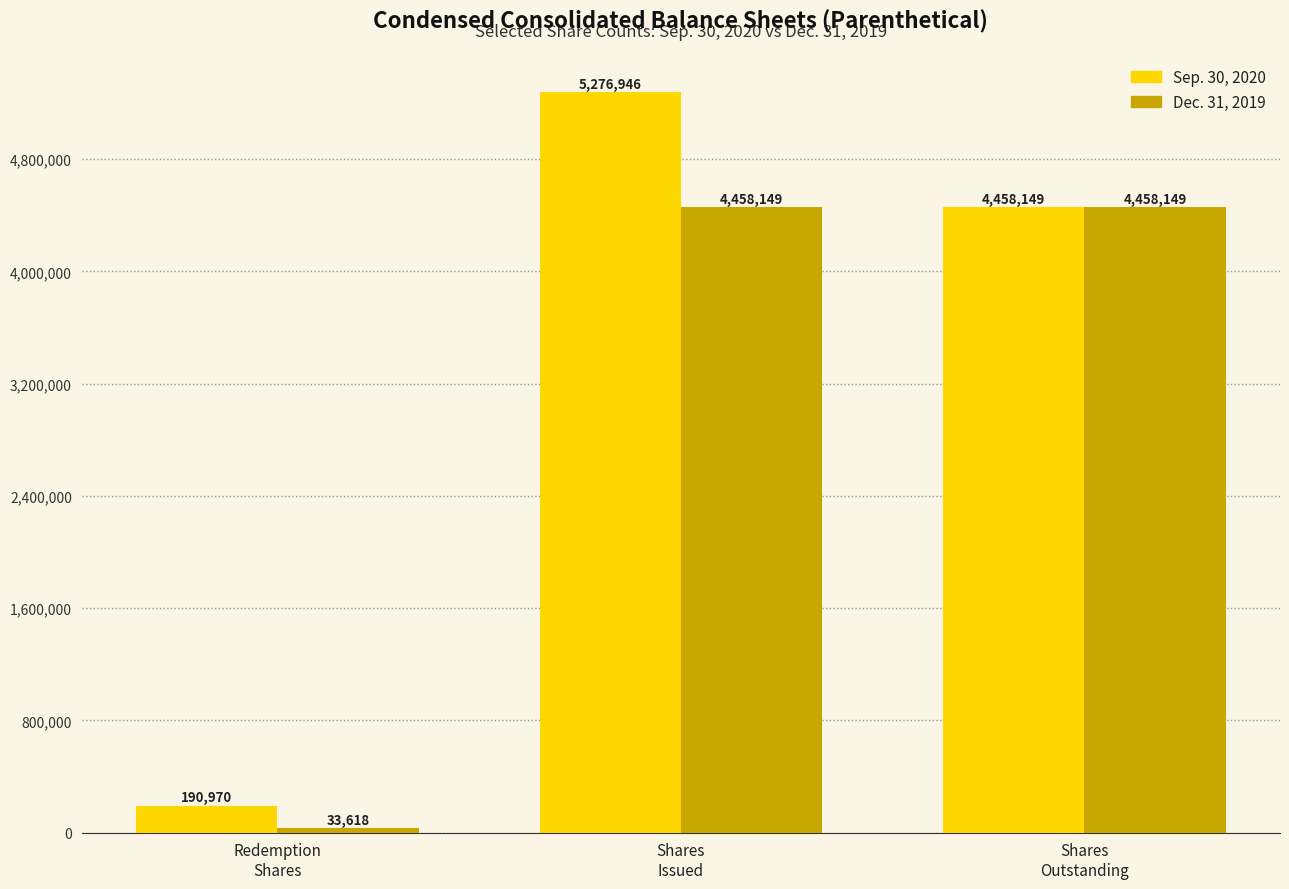

The value of Dec. 31, 2019 at Shares
Outstanding is 4458149. True or false?

True